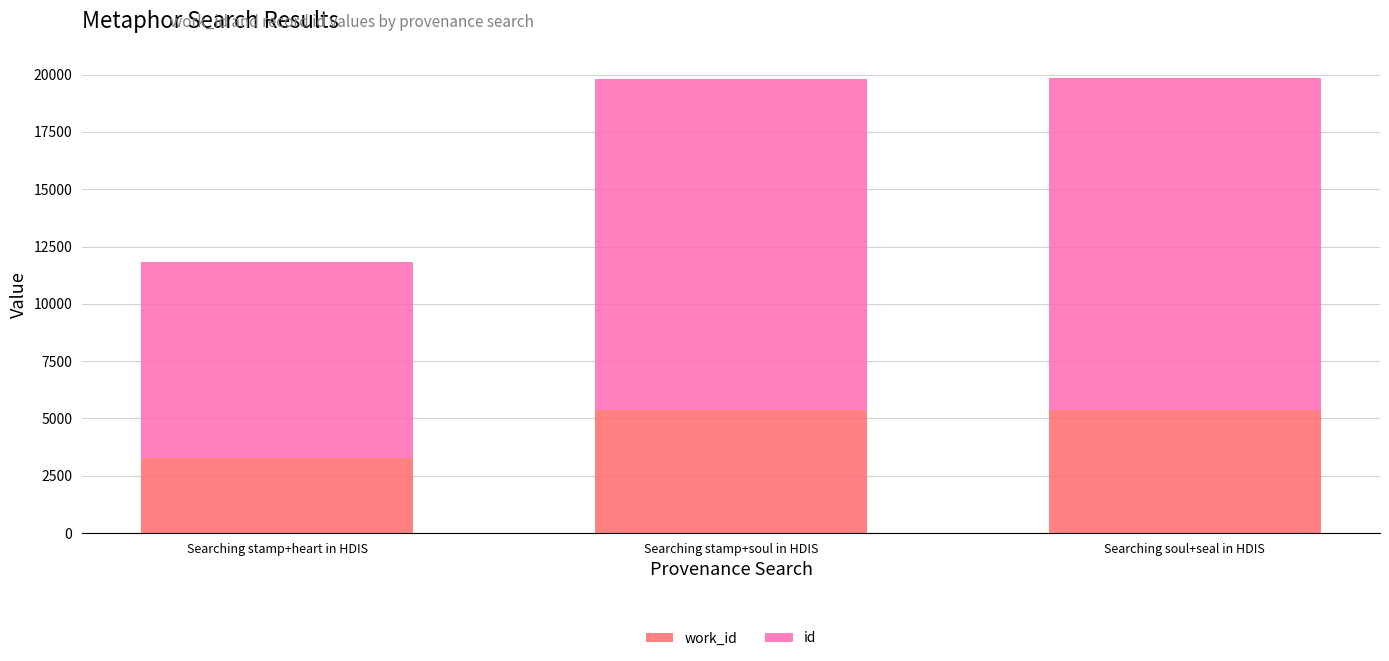

What is the total value across all series at Searching soul+seal in HDIS?

19831